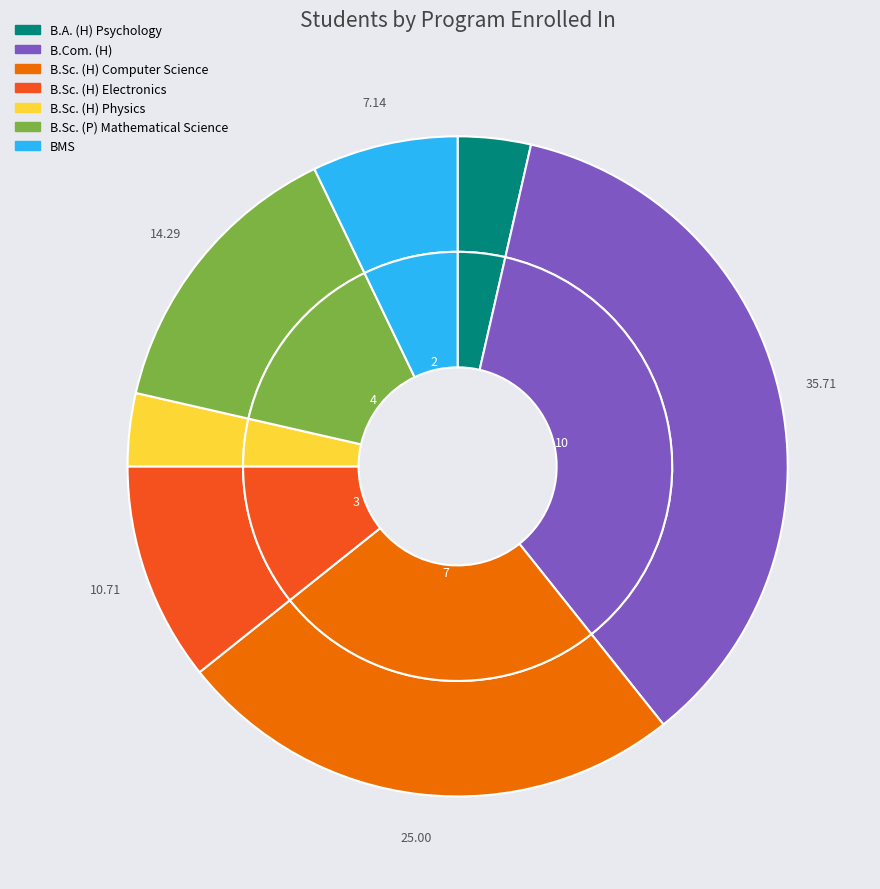

Is it true that B.Sc. (P) Mathematical Science is 14% of the pie?

True